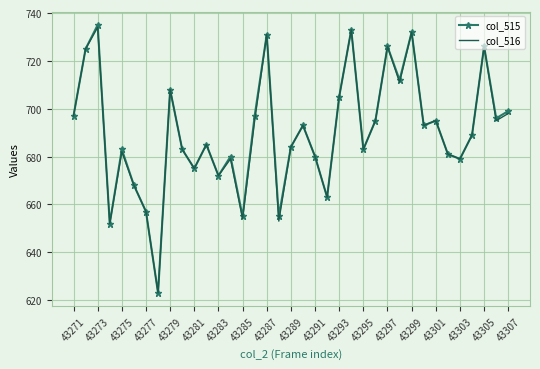

What is the maximum value shown in the chart?

735